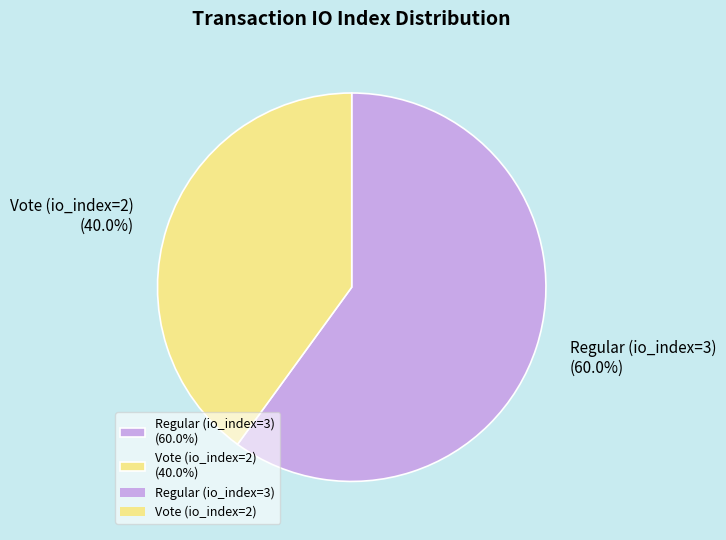

What is the smallest slice in the pie chart?

Vote (io_index=2)